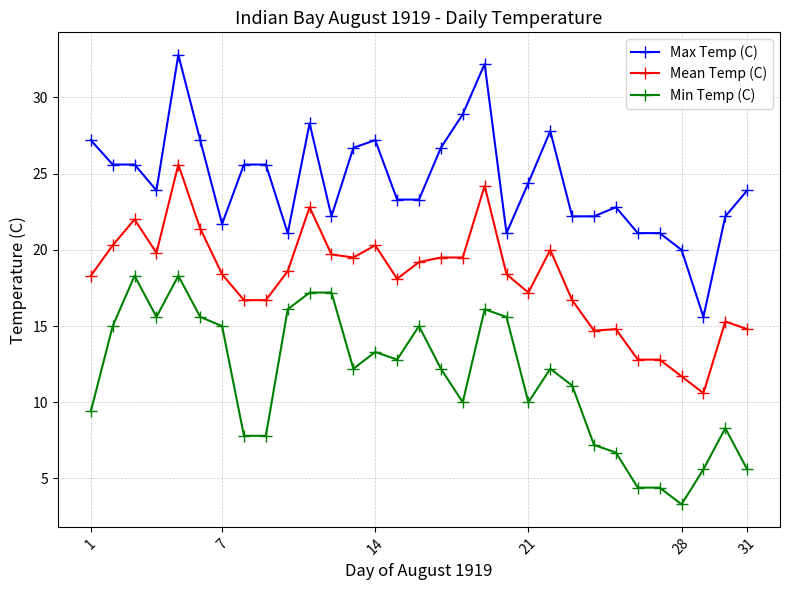

Rank the series by their average value, from lowest to highest.

Min Temp (C), Mean Temp (C), Max Temp (C)